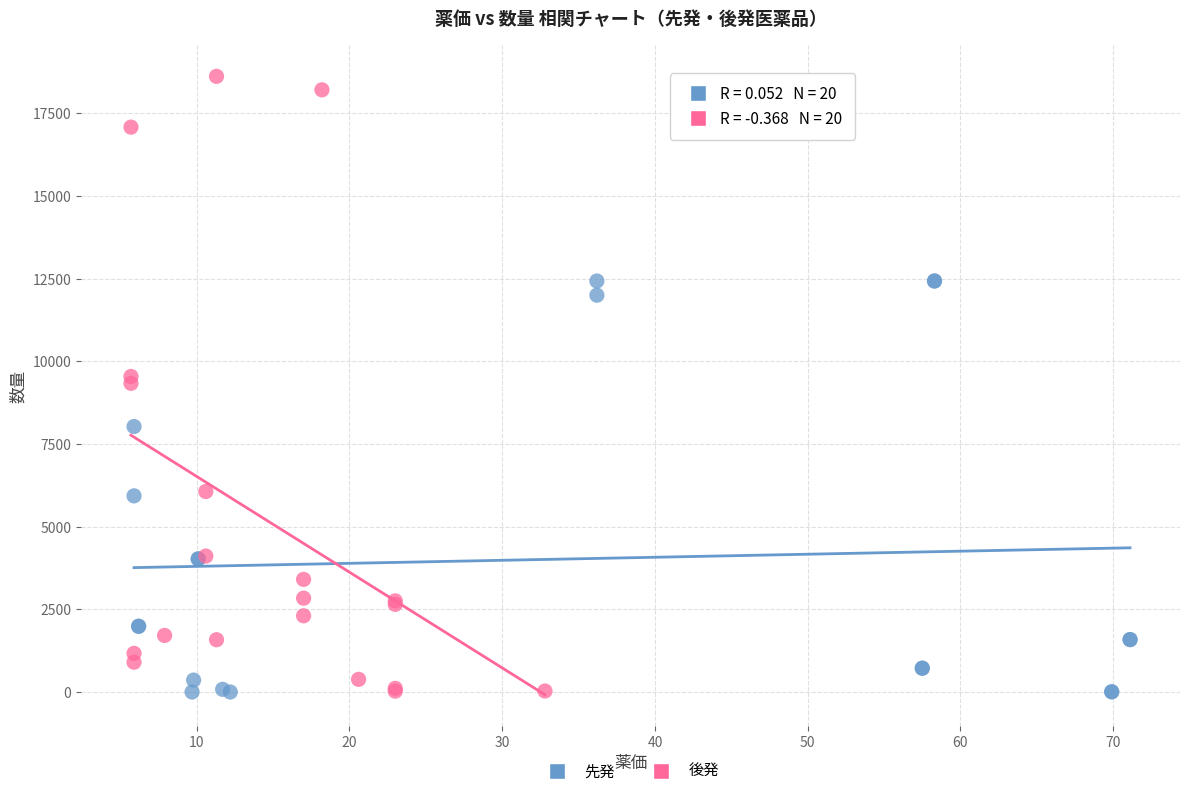

What are all the series names shown in the legend?

先発, 後発